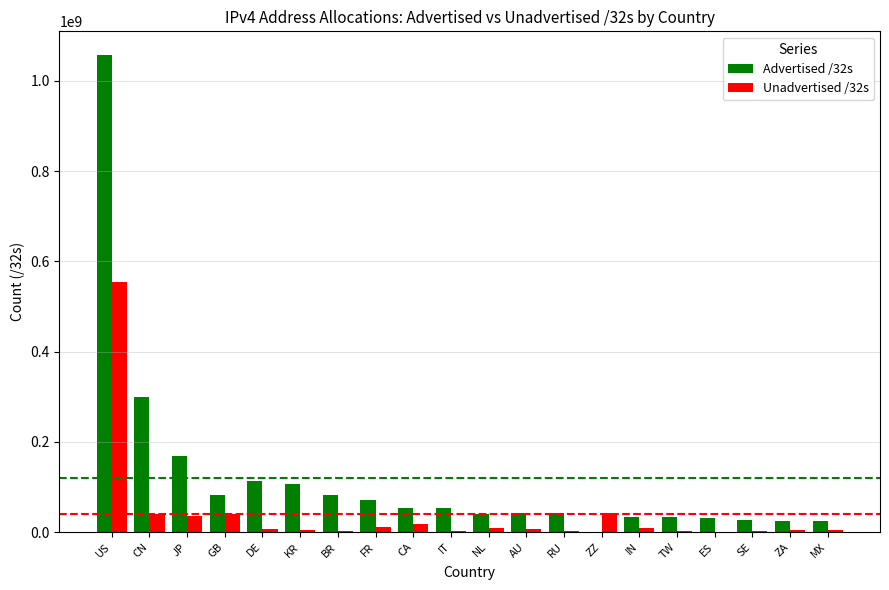

Is it true that Unadvertised /32s equals 17425664 at CA?

True